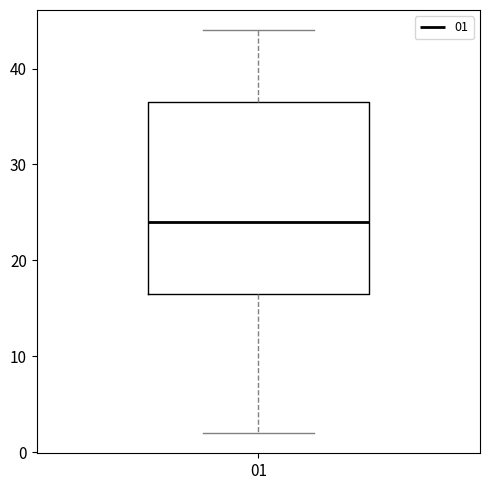

Where is the lower edge of the box at x = 01 on the y-axis? The values are not printed on the chart, so give them approximately, as read against the axis.

17